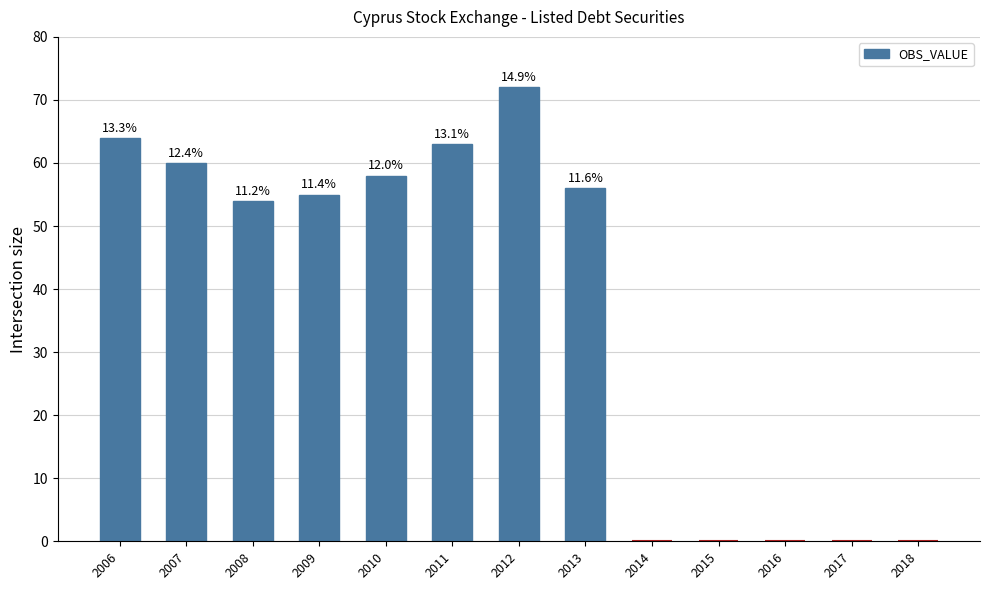

Is it true that the value at 2017 is 0?

True